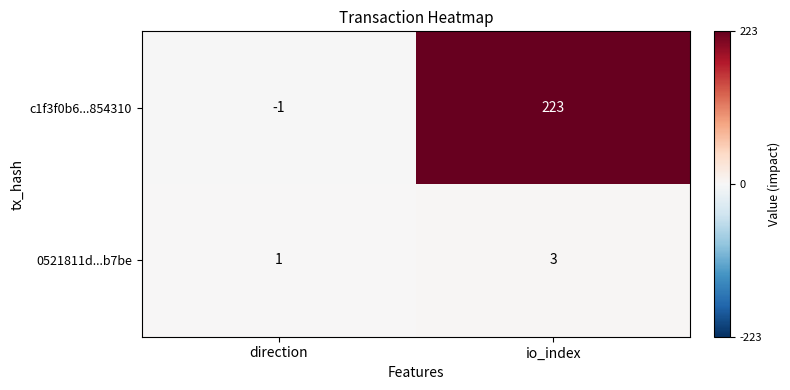

What is the sum of all c1f3f0b6...854310 values?

222